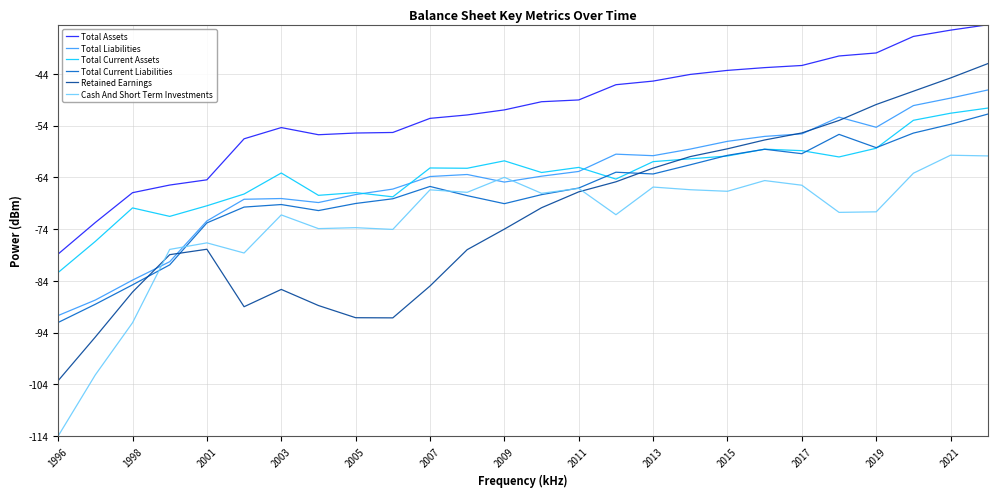

True or false: Cash And Short Term Investments and Total Current Assets intersect in this chart.

False